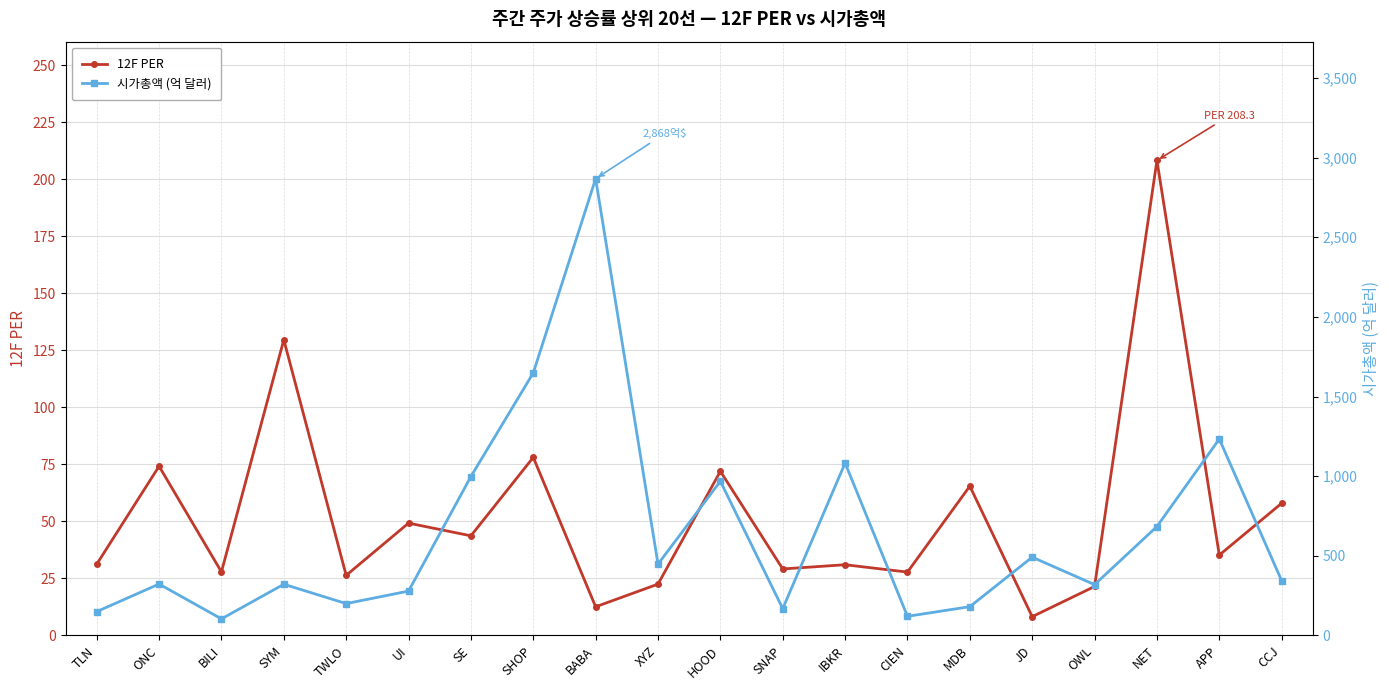

Reading left to right, what are all the values shown in this chart?

12F PER: TLN=31.2	ONC=74.2	BILI=27.9	SYM=129.7	TWLO=26.4	UI=49.2	SE=43.7	SHOP=78.1	BABA=12.6	XYZ=22.5	HOOD=72.0	SNAP=29.2	IBKR=31.0	CIEN=27.8	MDB=65.5	JD=8.2	OWL=21.5	NET=208.3	APP=35.2	CCJ=58.0
시가총액 (억 달러): TLN=149.6	ONC=322.8	BILI=104.0	SYM=321.6	TWLO=200.0	UI=278.5	SE=997.9	SHOP=1648.6	BABA=2867.9	XYZ=447.9	HOOD=968.4	SNAP=168.4	IBKR=1082.6	CIEN=120.1	MDB=180.8	JD=491.7	OWL=319.0	NET=684.0	APP=1233.3	CCJ=343.8